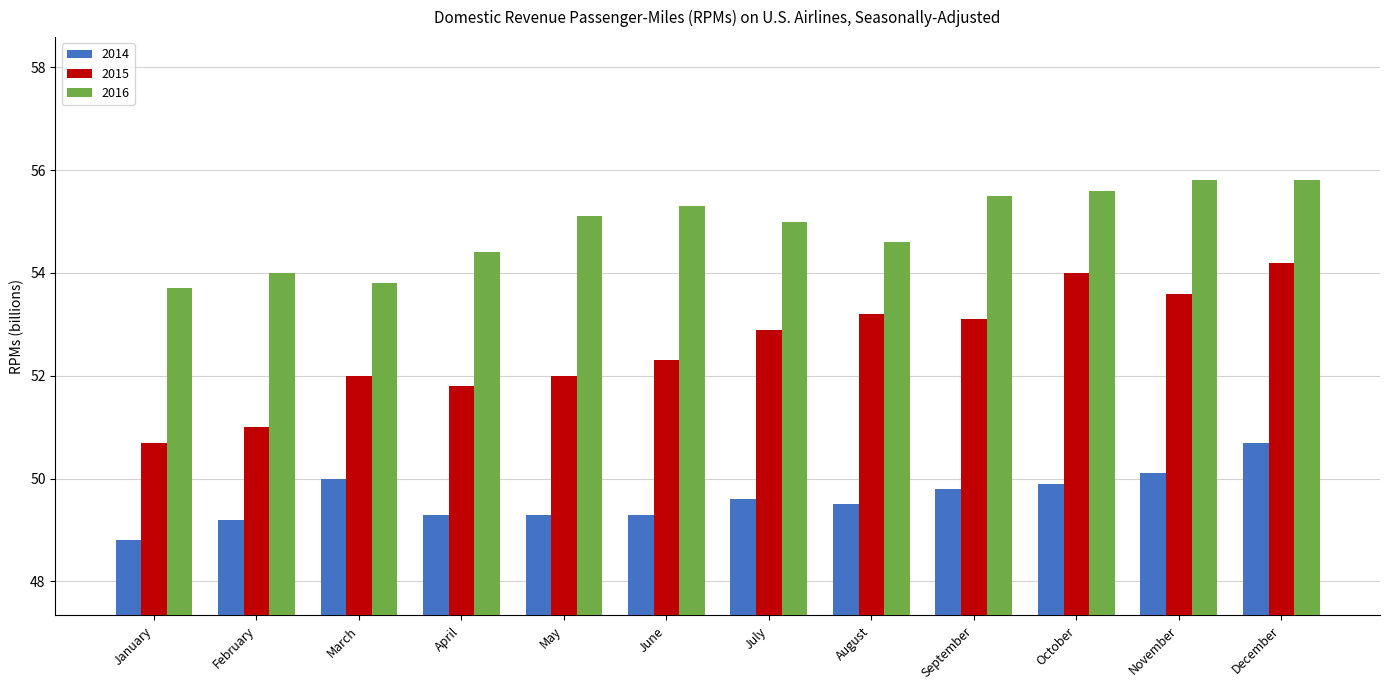

At which category is the sum across all series the highest?

December